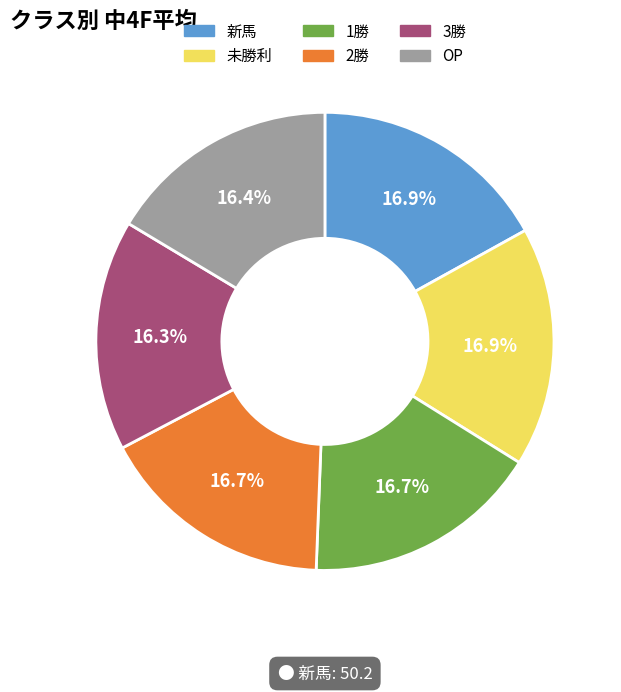

To the nearest percent, what portion does 新馬 represent?

17%